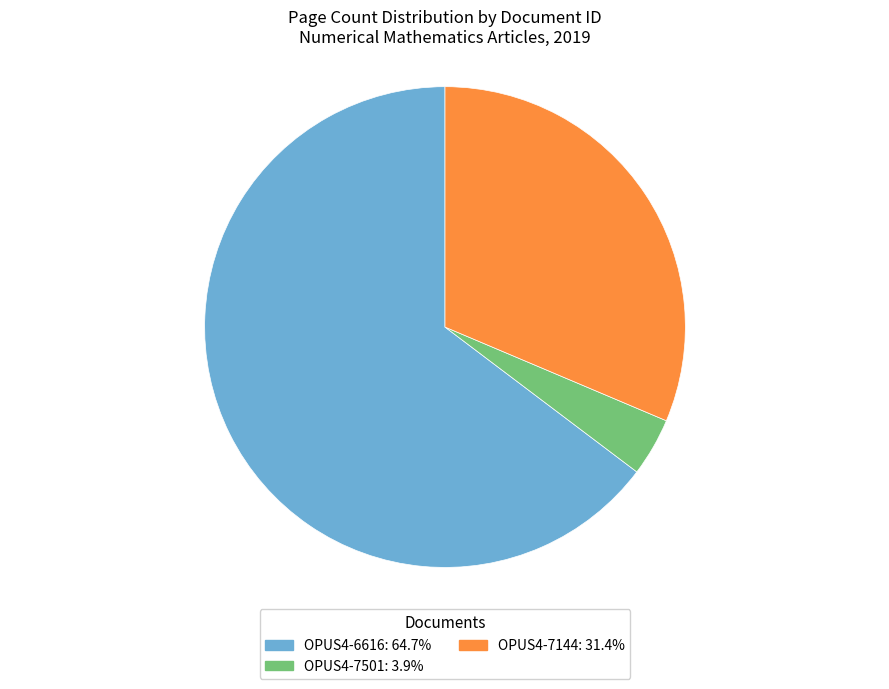

Which category accounts for the majority?

OPUS4-6616